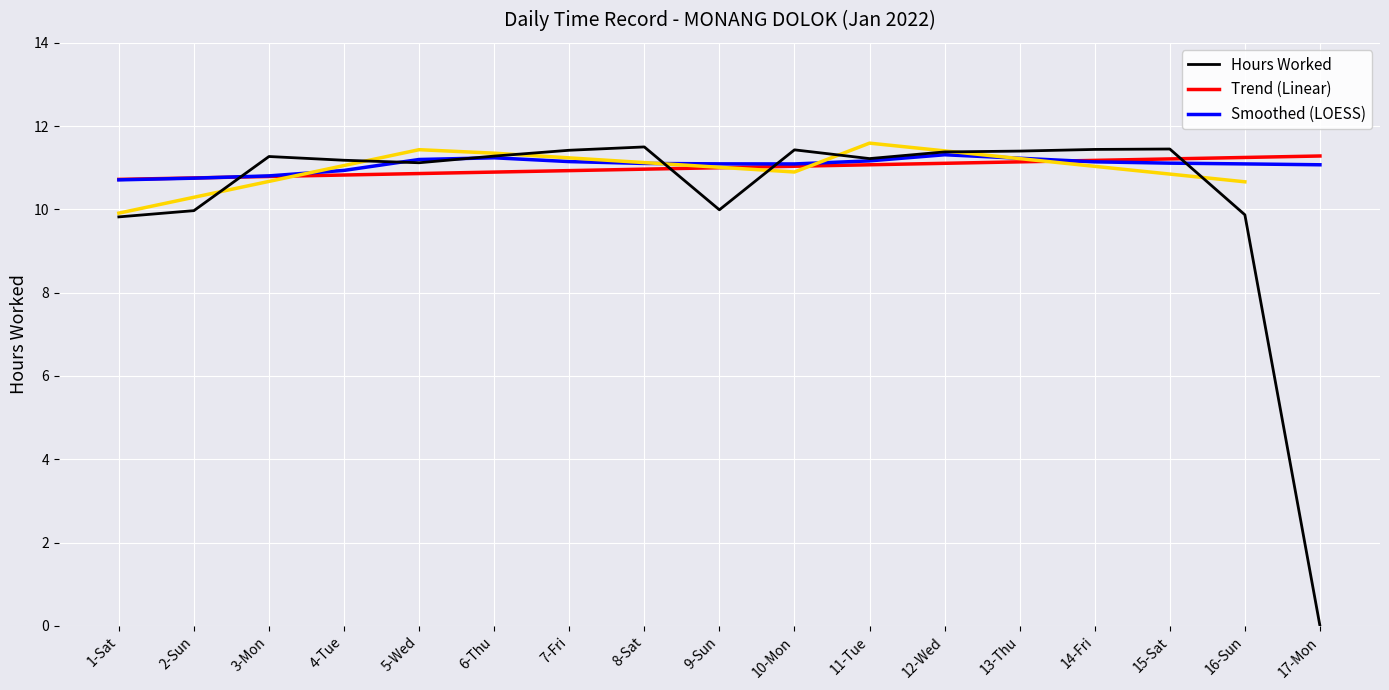

What is the average value of the Hours Worked series?

10.3